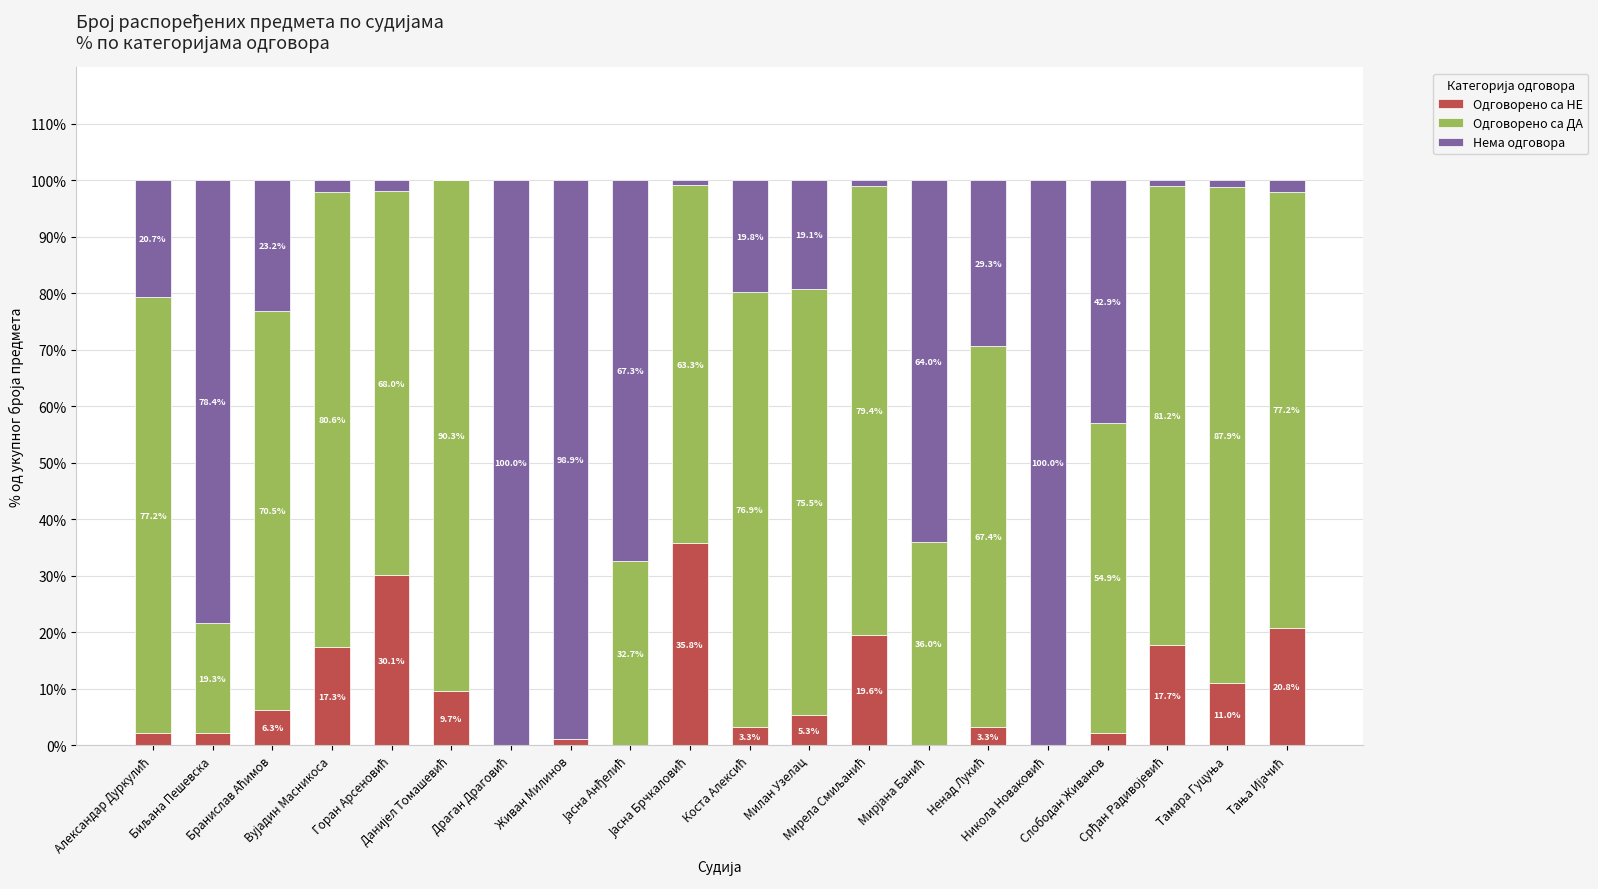

Is it true that Одговорено са ДА equals 19.3 at Биљана Пешевска?

True